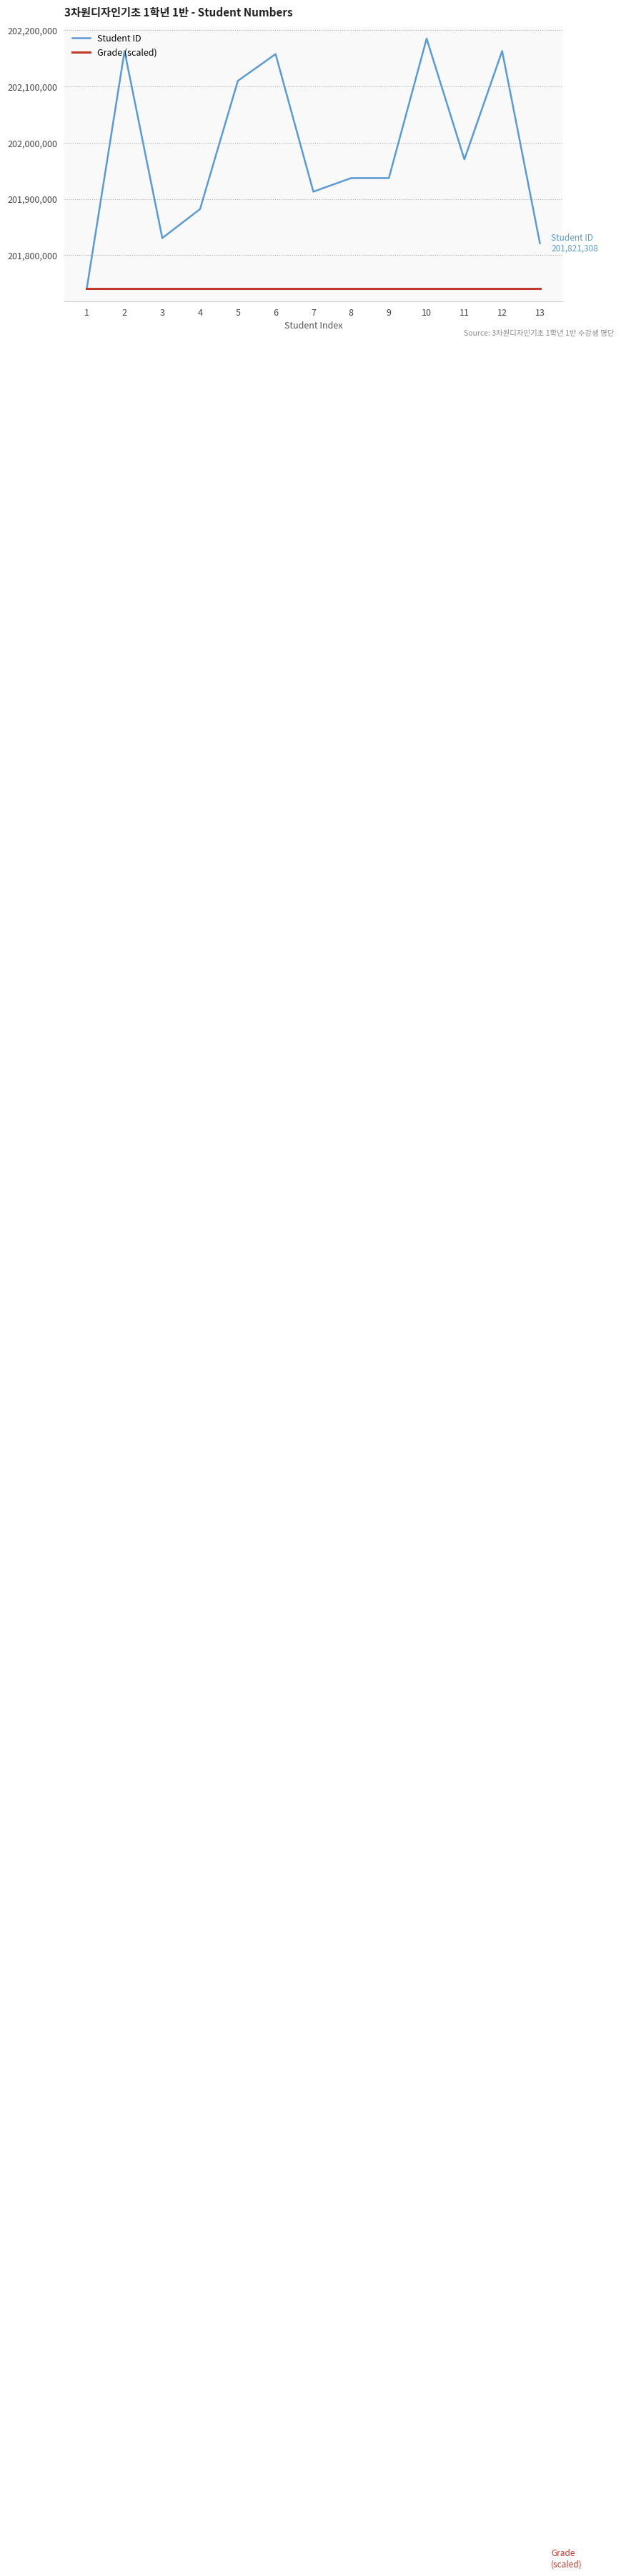

Is the value of Student ID at 13 greater than the value of Grade (scaled) at 1?

Yes